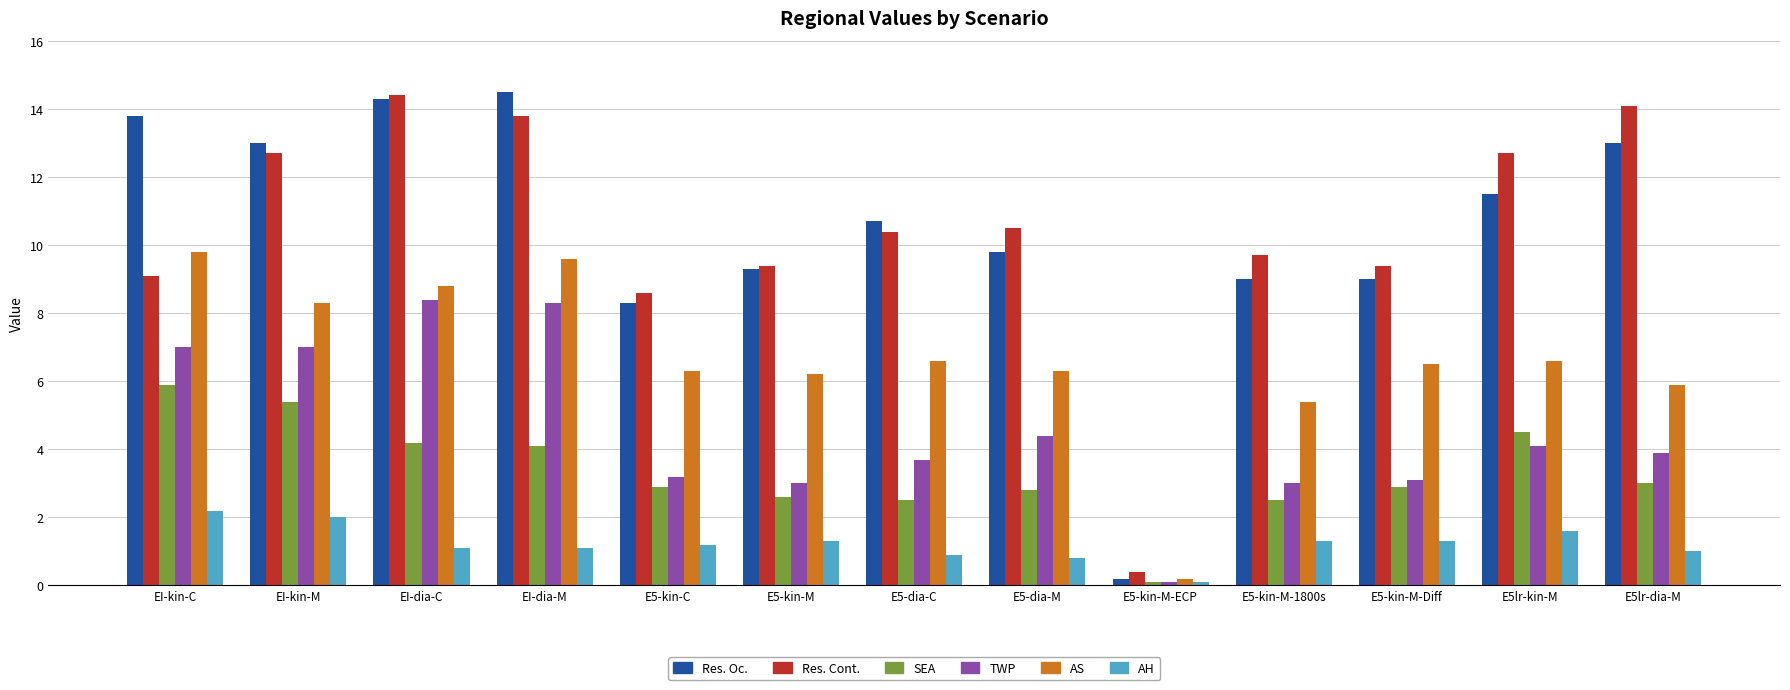

Read the SEA value at E5lr-kin-M.

4.5